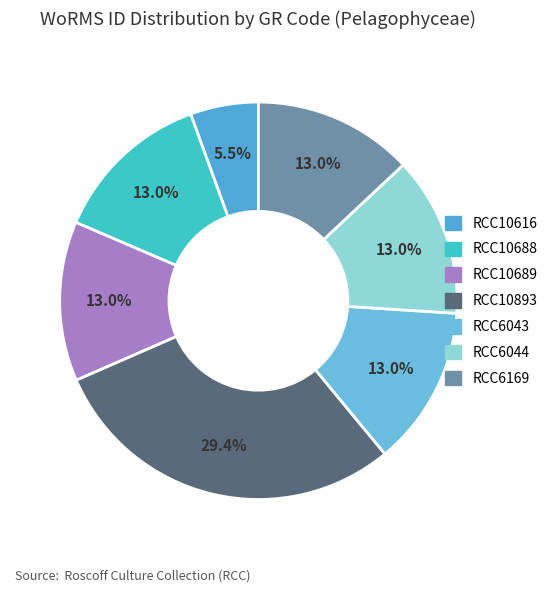

Approximately how many times larger is the value at RCC10893 compared to RCC6043?

2.3